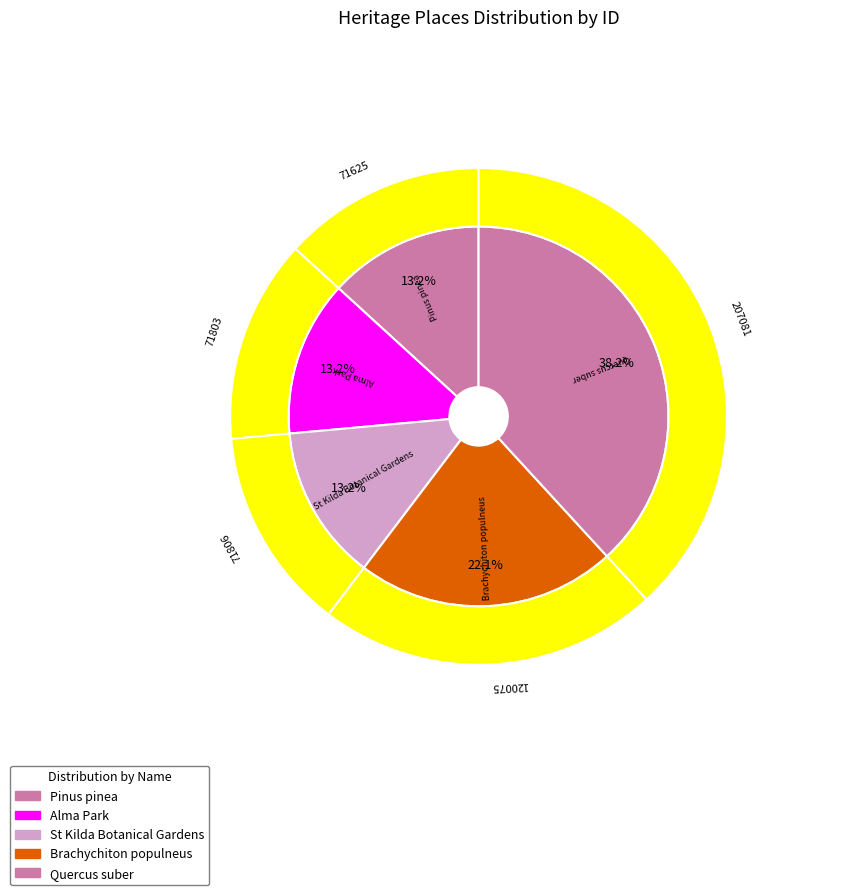

Which category has the smallest portion of the pie?

Pinus pinea